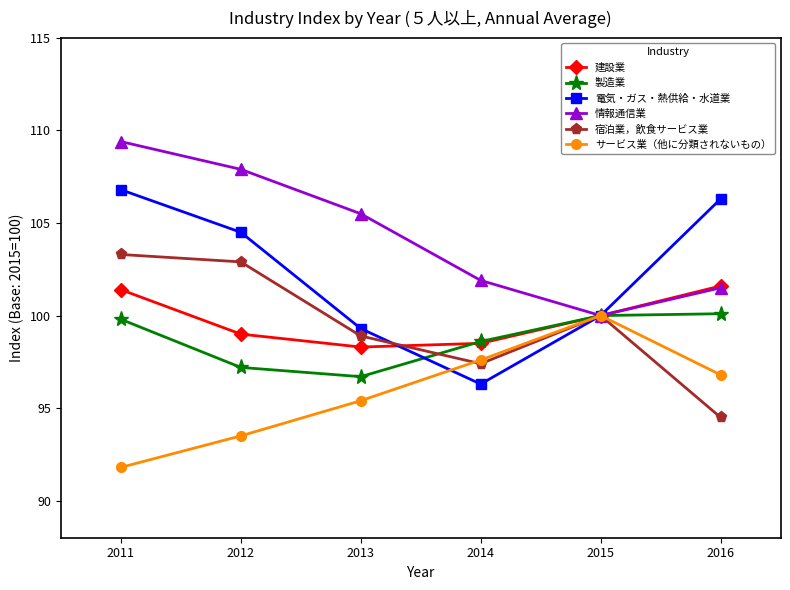

How many lines are shown in the chart?

6